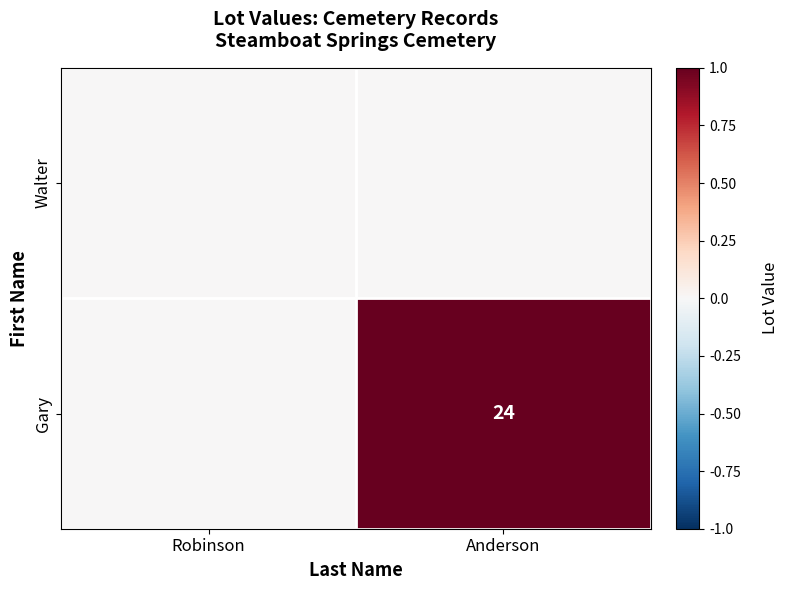

The Gary series shows 38 at Anderson. True or false?

False